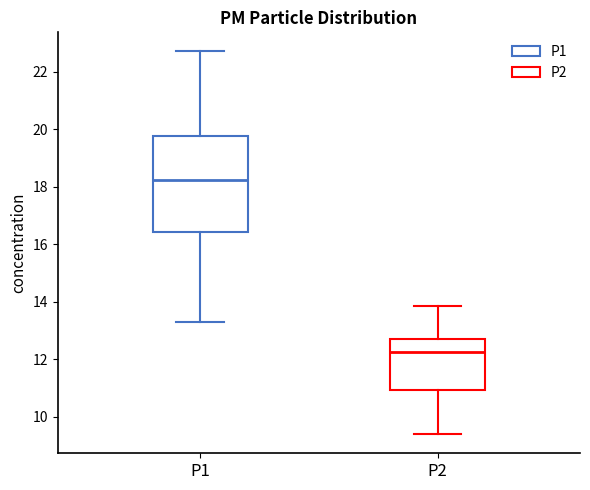

Where is the upper edge of the box for P1 on the y-axis? The values are not printed on the chart, so give them approximately, as read against the axis.

19.8